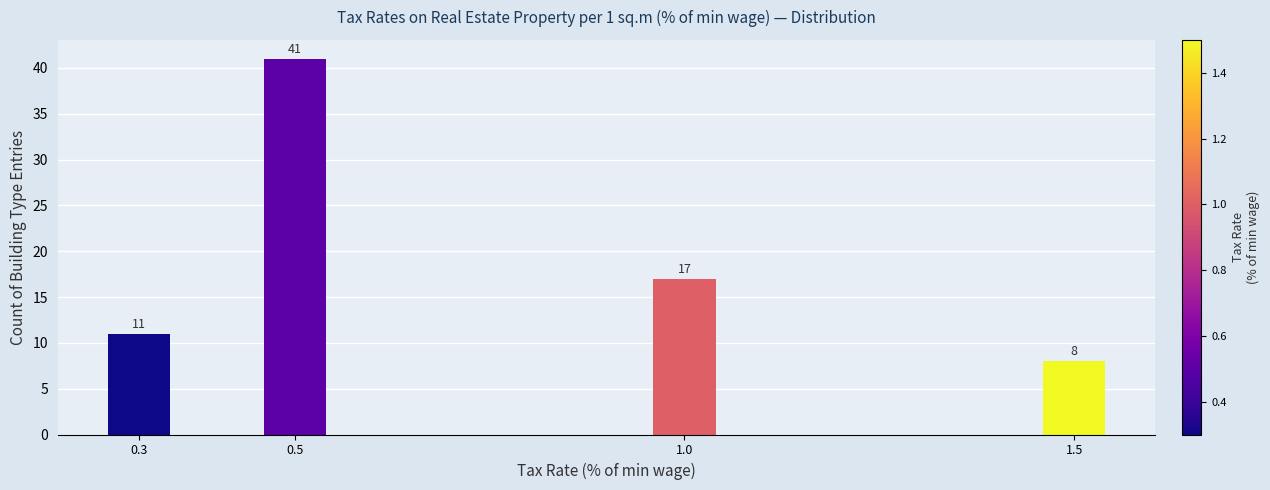

Reading right to left, extract all data points from this chart.

1.5=8	1.0=17	0.5=41	0.3=11